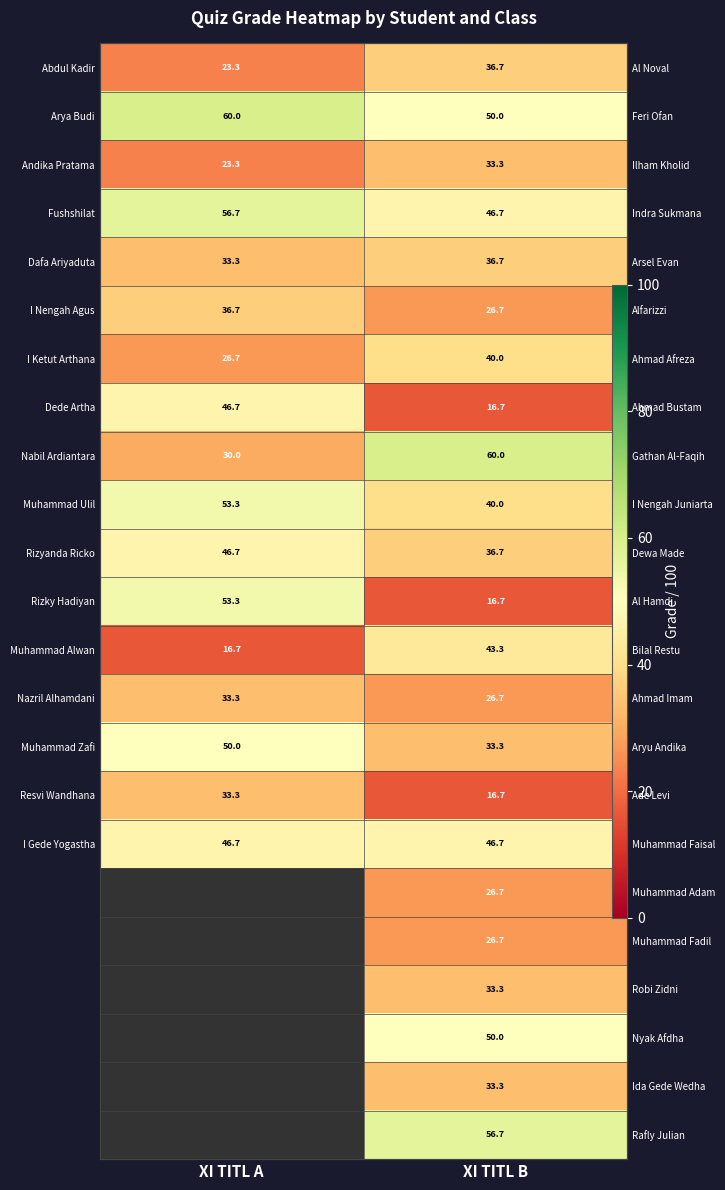

What is the total value across all series at XI TITL B?

833.4